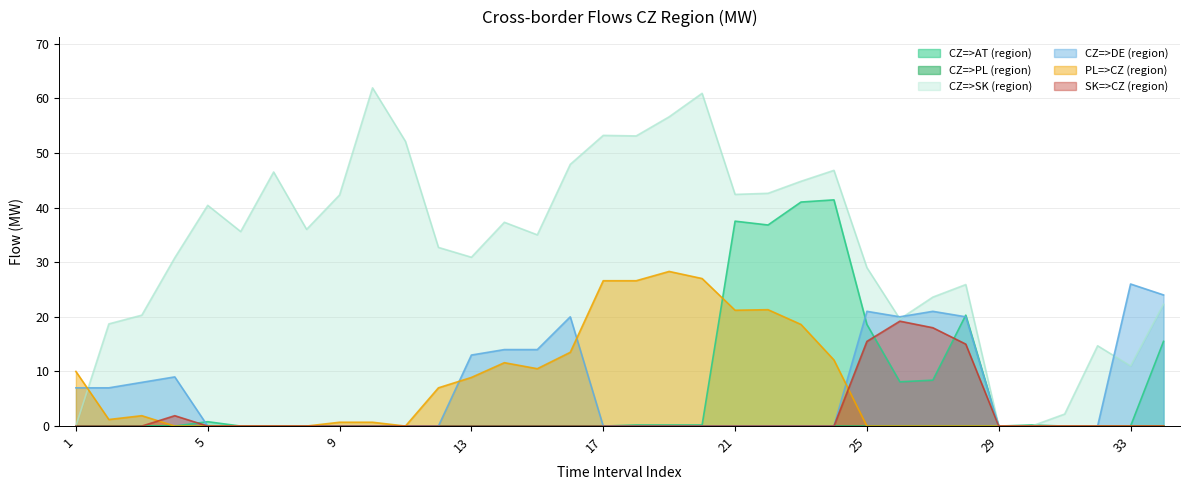

Which has a higher value, 21 or 32?

21